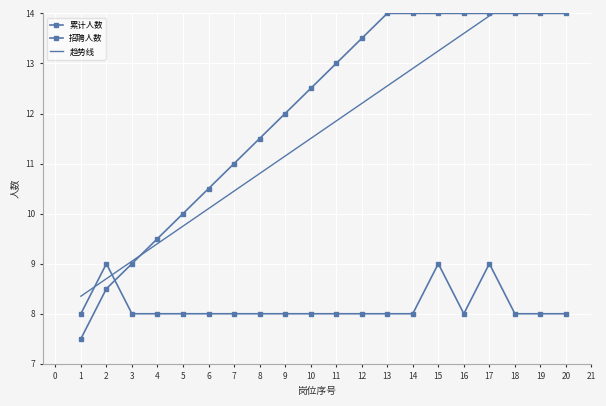

Reading right to left, list all the values displayed in this chart.

累计人数: 14.0	14.0	14.0	14.0	14.0	14.0	14.0	14.0	13.5	13.0	12.5	12.0	11.5	11.0	10.5	10.0	9.5	9.0	8.5	7.5
招聘人数: 8.0	8.0	8.0	9.0	8.0	9.0	8.0	8.0	8.0	8.0	8.0	8.0	8.0	8.0	8.0	8.0	8.0	8.0	9.0	8.0
趋势线: 15.0	14.6	14.3	13.9	13.6	13.2	12.9	12.6	12.2	11.8	11.5	11.2	10.8	10.4	10.1	9.8	9.4	9.1	8.7	8.3